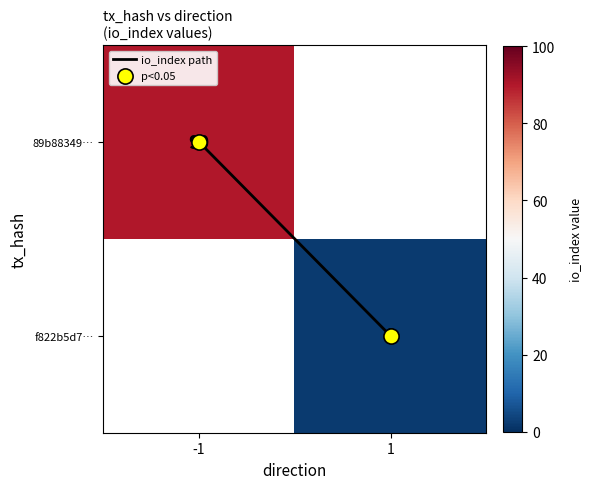

At how many categories does at least one series exceed 86?

1